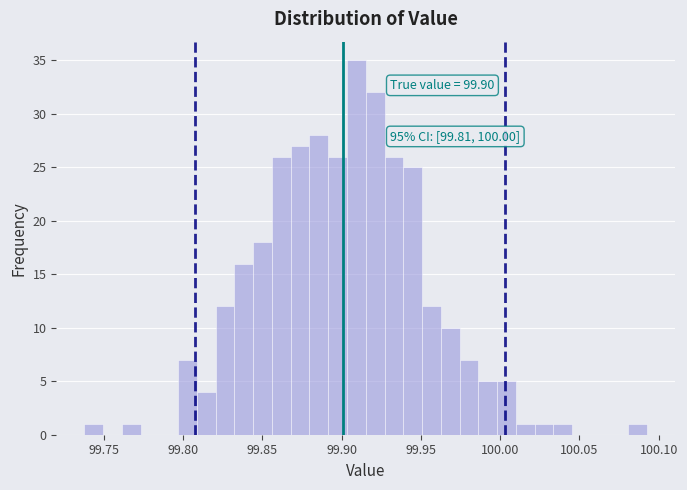

Read against the x-axis, roughly where is the centre of the tallest bar?

99.910